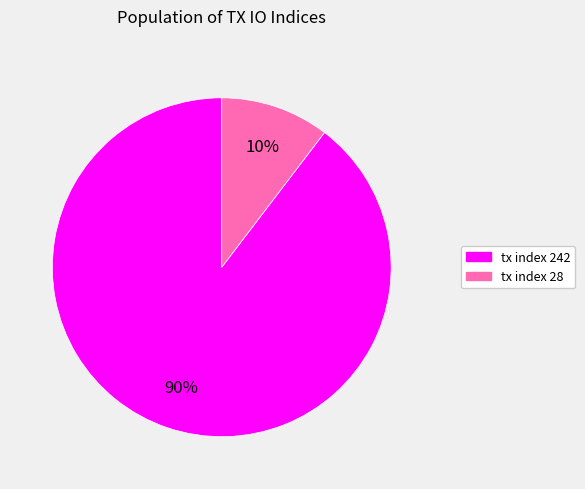

Is it true that tx index 28 is 17% of the pie?

False